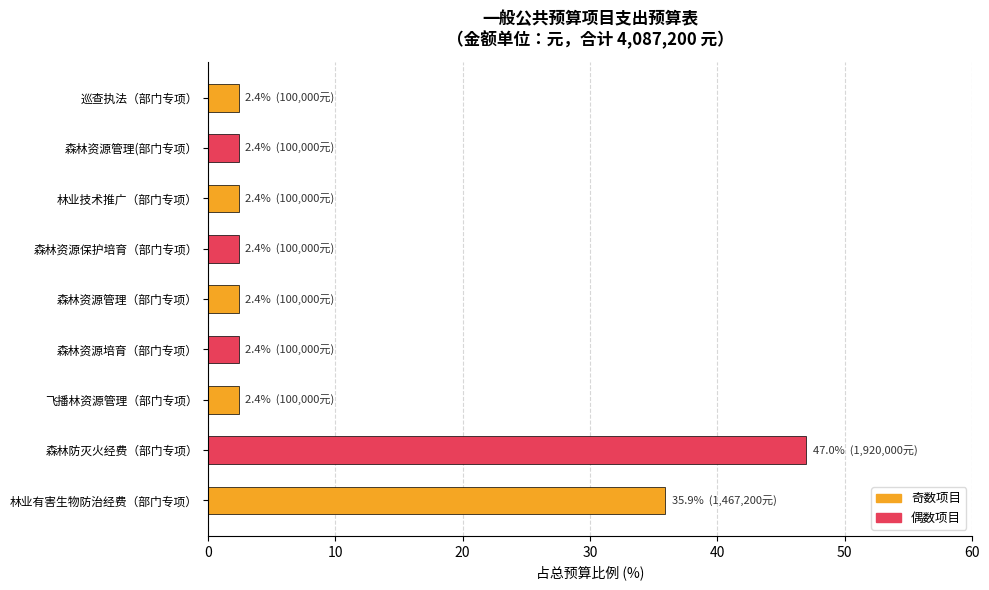

Is it true that the value at 林业有害生物防治经费（部门专项） is 35.9?

True